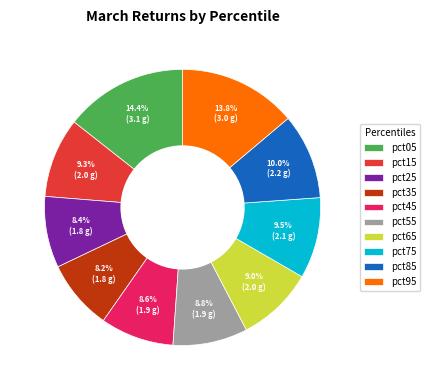

Which category has the biggest portion of the pie?

pct05